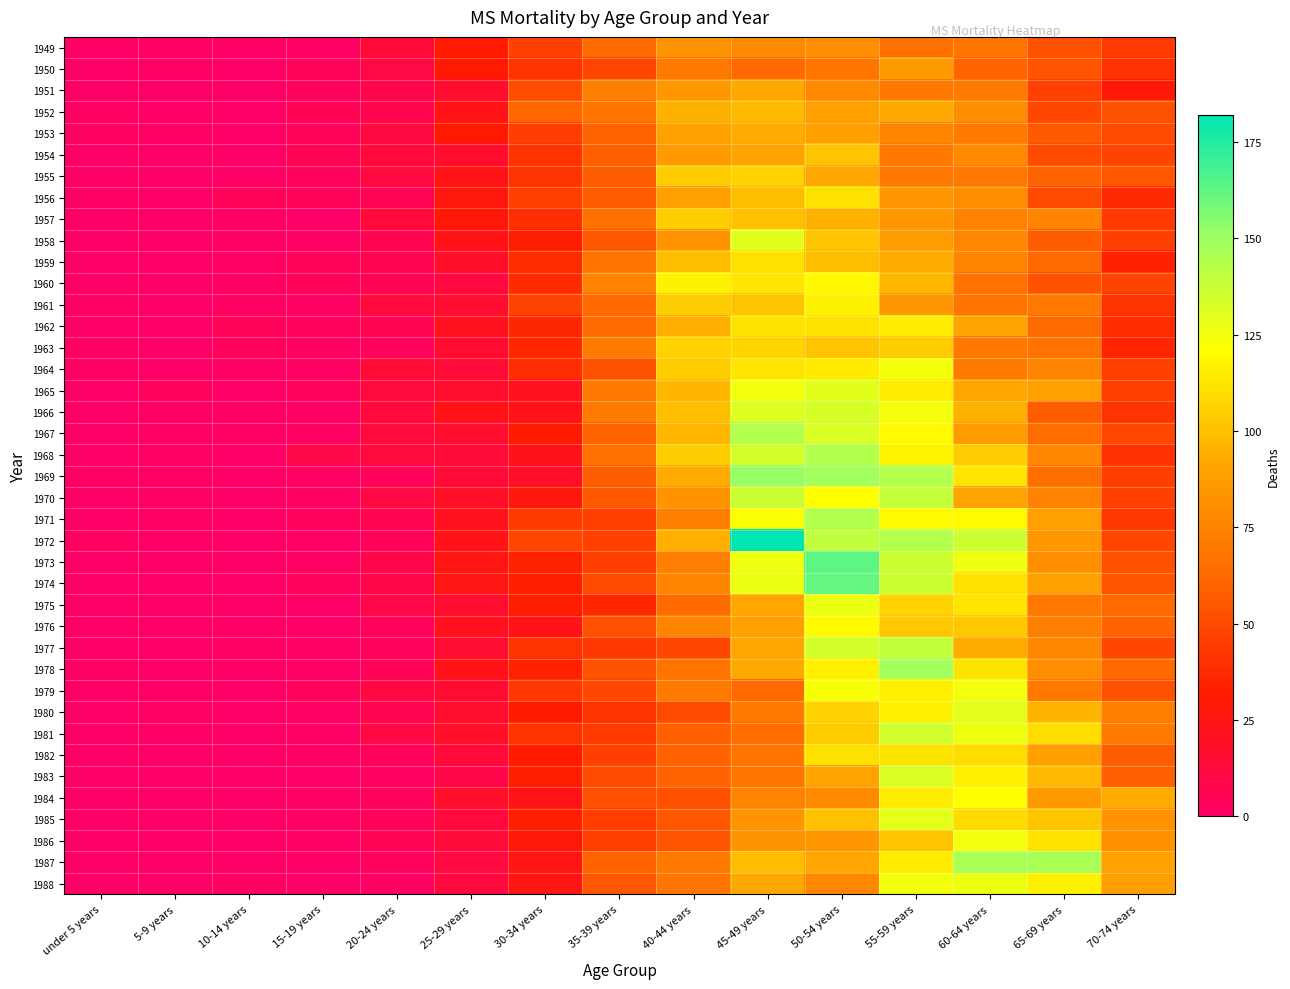

Reading left to right, list all the values displayed in this chart.

1949: under 5 years=0	5-9 years=0	10-14 years=0	15-19 years=1	20-24 years=14	25-29 years=31	30-34 years=46	35-39 years=63	40-44 years=82	45-49 years=78	50-54 years=80	55-59 years=66	60-64 years=68	65-69 years=53	70-74 years=43
1950: under 5 years=0	5-9 years=1	10-14 years=0	15-19 years=4	20-24 years=10	25-29 years=30	30-34 years=41	35-39 years=48	40-44 years=69	45-49 years=62	50-54 years=68	55-59 years=86	60-64 years=60	65-69 years=54	70-74 years=41
1951: under 5 years=0	5-9 years=0	10-14 years=0	15-19 years=3	20-24 years=8	25-29 years=17	30-34 years=51	35-39 years=73	40-44 years=84	45-49 years=92	50-54 years=78	55-59 years=69	60-64 years=71	65-69 years=46	70-74 years=29
1952: under 5 years=1	5-9 years=0	10-14 years=0	15-19 years=5	20-24 years=7	25-29 years=24	30-34 years=61	35-39 years=68	40-44 years=95	45-49 years=98	50-54 years=88	55-59 years=92	60-64 years=79	65-69 years=49	70-74 years=53
1953: under 5 years=2	5-9 years=1	10-14 years=0	15-19 years=4	20-24 years=11	25-29 years=30	30-34 years=45	35-39 years=60	40-44 years=89	45-49 years=93	50-54 years=88	55-59 years=75	60-64 years=71	65-69 years=56	70-74 years=50
1954: under 5 years=0	5-9 years=0	10-14 years=0	15-19 years=5	20-24 years=13	25-29 years=17	30-34 years=41	35-39 years=59	40-44 years=86	45-49 years=90	50-54 years=101	55-59 years=70	60-64 years=78	65-69 years=50	70-74 years=47
1955: under 5 years=0	5-9 years=0	10-14 years=0	15-19 years=3	20-24 years=11	25-29 years=24	30-34 years=41	35-39 years=58	40-44 years=104	45-49 years=106	50-54 years=91	55-59 years=70	60-64 years=69	65-69 years=60	70-74 years=55
1956: under 5 years=1	5-9 years=0	10-14 years=4	15-19 years=4	20-24 years=6	25-29 years=27	30-34 years=45	35-39 years=57	40-44 years=88	45-49 years=99	50-54 years=111	55-59 years=84	60-64 years=79	65-69 years=50	70-74 years=37
1957: under 5 years=0	5-9 years=0	10-14 years=1	15-19 years=0	20-24 years=13	25-29 years=28	30-34 years=39	35-39 years=66	40-44 years=105	45-49 years=100	50-54 years=95	55-59 years=84	60-64 years=74	65-69 years=75	70-74 years=43
1958: under 5 years=0	5-9 years=0	10-14 years=0	15-19 years=1	20-24 years=7	25-29 years=23	30-34 years=32	35-39 years=55	40-44 years=83	45-49 years=130	50-54 years=101	55-59 years=87	60-64 years=77	65-69 years=58	70-74 years=46
1959: under 5 years=0	5-9 years=0	10-14 years=1	15-19 years=4	20-24 years=7	25-29 years=18	30-34 years=38	35-39 years=67	40-44 years=99	45-49 years=111	50-54 years=99	55-59 years=93	60-64 years=75	65-69 years=62	70-74 years=34
1960: under 5 years=0	5-9 years=0	10-14 years=1	15-19 years=4	20-24 years=6	25-29 years=11	30-34 years=37	35-39 years=75	40-44 years=117	45-49 years=113	50-54 years=119	55-59 years=97	60-64 years=67	65-69 years=53	70-74 years=47
1961: under 5 years=1	5-9 years=0	10-14 years=2	15-19 years=2	20-24 years=12	25-29 years=16	30-34 years=47	35-39 years=62	40-44 years=105	45-49 years=101	50-54 years=117	55-59 years=84	60-64 years=68	65-69 years=69	70-74 years=41
1962: under 5 years=0	5-9 years=0	10-14 years=4	15-19 years=3	20-24 years=7	25-29 years=21	30-34 years=36	35-39 years=63	40-44 years=94	45-49 years=112	50-54 years=112	55-59 years=115	60-64 years=90	65-69 years=63	70-74 years=38
1963: under 5 years=1	5-9 years=0	10-14 years=3	15-19 years=2	20-24 years=3	25-29 years=16	30-34 years=36	35-39 years=71	40-44 years=106	45-49 years=107	50-54 years=101	55-59 years=104	60-64 years=69	65-69 years=67	70-74 years=35
1964: under 5 years=1	5-9 years=0	10-14 years=1	15-19 years=1	20-24 years=14	25-29 years=14	30-34 years=39	35-39 years=53	40-44 years=104	45-49 years=113	50-54 years=114	55-59 years=124	60-64 years=71	65-69 years=75	70-74 years=46
1965: under 5 years=0	5-9 years=3	10-14 years=0	15-19 years=3	20-24 years=12	25-29 years=17	30-34 years=22	35-39 years=71	40-44 years=97	45-49 years=125	50-54 years=130	55-59 years=115	60-64 years=91	65-69 years=88	70-74 years=45
1966: under 5 years=0	5-9 years=1	10-14 years=1	15-19 years=1	20-24 years=13	25-29 years=23	30-34 years=23	35-39 years=71	40-44 years=99	45-49 years=131	50-54 years=133	55-59 years=125	60-64 years=95	65-69 years=57	70-74 years=41
1967: under 5 years=0	5-9 years=1	10-14 years=1	15-19 years=2	20-24 years=12	25-29 years=17	30-34 years=31	35-39 years=60	40-44 years=97	45-49 years=144	50-54 years=132	55-59 years=120	60-64 years=87	65-69 years=64	70-74 years=49
1968: under 5 years=0	5-9 years=1	10-14 years=0	15-19 years=9	20-24 years=12	25-29 years=14	30-34 years=23	35-39 years=66	40-44 years=105	45-49 years=134	50-54 years=144	55-59 years=118	60-64 years=104	65-69 years=77	70-74 years=40
1969: under 5 years=1	5-9 years=0	10-14 years=0	15-19 years=2	20-24 years=4	25-29 years=14	30-34 years=19	35-39 years=58	40-44 years=93	45-49 years=152	50-54 years=148	55-59 years=144	60-64 years=113	65-69 years=65	70-74 years=45
1970: under 5 years=0	5-9 years=1	10-14 years=0	15-19 years=2	20-24 years=10	25-29 years=19	30-34 years=27	35-39 years=56	40-44 years=82	45-49 years=136	50-54 years=121	55-59 years=138	60-64 years=90	65-69 years=74	70-74 years=46
1971: under 5 years=0	5-9 years=1	10-14 years=0	15-19 years=3	20-24 years=7	25-29 years=22	30-34 years=44	35-39 years=45	40-44 years=73	45-49 years=122	50-54 years=144	55-59 years=120	60-64 years=120	65-69 years=88	70-74 years=42
1972: under 5 years=2	5-9 years=0	10-14 years=0	15-19 years=0	20-24 years=4	25-29 years=24	30-34 years=48	35-39 years=46	40-44 years=94	45-49 years=182	50-54 years=140	55-59 years=144	60-64 years=136	65-69 years=84	70-74 years=48
1973: under 5 years=0	5-9 years=0	10-14 years=0	15-19 years=1	20-24 years=8	25-29 years=25	30-34 years=34	35-39 years=45	40-44 years=73	45-49 years=126	50-54 years=163	55-59 years=136	60-64 years=126	65-69 years=80	70-74 years=53
1974: under 5 years=0	5-9 years=0	10-14 years=0	15-19 years=3	20-24 years=8	25-29 years=25	30-34 years=33	35-39 years=50	40-44 years=75	45-49 years=127	50-54 years=162	55-59 years=136	60-64 years=111	65-69 years=89	70-74 years=54
1975: under 5 years=0	5-9 years=0	10-14 years=0	15-19 years=0	20-24 years=9	25-29 years=17	30-34 years=33	35-39 years=36	40-44 years=63	45-49 years=91	50-54 years=127	55-59 years=106	60-64 years=113	65-69 years=69	70-74 years=63
1976: under 5 years=0	5-9 years=0	10-14 years=0	15-19 years=0	20-24 years=4	25-29 years=21	30-34 years=24	35-39 years=52	40-44 years=76	45-49 years=88	50-54 years=120	55-59 years=103	60-64 years=103	65-69 years=73	70-74 years=60
1977: under 5 years=0	5-9 years=0	10-14 years=1	15-19 years=1	20-24 years=3	25-29 years=15	30-34 years=41	35-39 years=42	40-44 years=49	45-49 years=91	50-54 years=134	55-59 years=139	60-64 years=93	65-69 years=77	70-74 years=49
1978: under 5 years=1	5-9 years=0	10-14 years=0	15-19 years=0	20-24 years=4	25-29 years=24	30-34 years=34	35-39 years=53	40-44 years=67	45-49 years=92	50-54 years=116	55-59 years=148	60-64 years=112	65-69 years=80	70-74 years=62
1979: under 5 years=0	5-9 years=0	10-14 years=0	15-19 years=3	20-24 years=10	25-29 years=15	30-34 years=42	35-39 years=49	40-44 years=71	45-49 years=63	50-54 years=123	55-59 years=116	60-64 years=125	65-69 years=70	70-74 years=53
1980: under 5 years=0	5-9 years=1	10-14 years=0	15-19 years=1	20-24 years=7	25-29 years=17	30-34 years=30	35-39 years=41	40-44 years=50	45-49 years=71	50-54 years=106	55-59 years=117	60-64 years=129	65-69 years=96	70-74 years=73
1981: under 5 years=0	5-9 years=0	10-14 years=0	15-19 years=0	20-24 years=10	25-29 years=18	30-34 years=41	35-39 years=44	40-44 years=59	45-49 years=64	50-54 years=104	55-59 years=135	60-64 years=126	65-69 years=110	70-74 years=71
1982: under 5 years=0	5-9 years=0	10-14 years=0	15-19 years=1	20-24 years=4	25-29 years=13	30-34 years=31	35-39 years=46	40-44 years=60	45-49 years=68	50-54 years=111	55-59 years=112	60-64 years=110	65-69 years=88	70-74 years=58
1983: under 5 years=0	5-9 years=0	10-14 years=0	15-19 years=0	20-24 years=2	25-29 years=8	30-34 years=32	35-39 years=50	40-44 years=60	45-49 years=68	50-54 years=90	55-59 years=132	60-64 years=117	65-69 years=98	70-74 years=59
1984: under 5 years=0	5-9 years=0	10-14 years=0	15-19 years=1	20-24 years=3	25-29 years=18	30-34 years=23	35-39 years=52	40-44 years=52	45-49 years=74	50-54 years=78	55-59 years=115	60-64 years=121	65-69 years=86	70-74 years=93
1985: under 5 years=0	5-9 years=0	10-14 years=0	15-19 years=1	20-24 years=4	25-29 years=12	30-34 years=33	35-39 years=45	40-44 years=55	45-49 years=83	50-54 years=100	55-59 years=129	60-64 years=109	65-69 years=102	70-74 years=82
1986: under 5 years=0	5-9 years=0	10-14 years=0	15-19 years=1	20-24 years=5	25-29 years=13	30-34 years=28	35-39 years=45	40-44 years=54	45-49 years=82	50-54 years=84	55-59 years=101	60-64 years=125	65-69 years=112	70-74 years=81
1987: under 5 years=0	5-9 years=0	10-14 years=0	15-19 years=0	20-24 years=3	25-29 years=11	30-34 years=25	35-39 years=60	40-44 years=71	45-49 years=99	50-54 years=91	55-59 years=115	60-64 years=147	65-69 years=147	70-74 years=89
1988: under 5 years=0	5-9 years=0	10-14 years=1	15-19 years=0	20-24 years=1	25-29 years=12	30-34 years=25	35-39 years=55	40-44 years=68	45-49 years=92	50-54 years=77	55-59 years=125	60-64 years=127	65-69 years=116	70-74 years=88